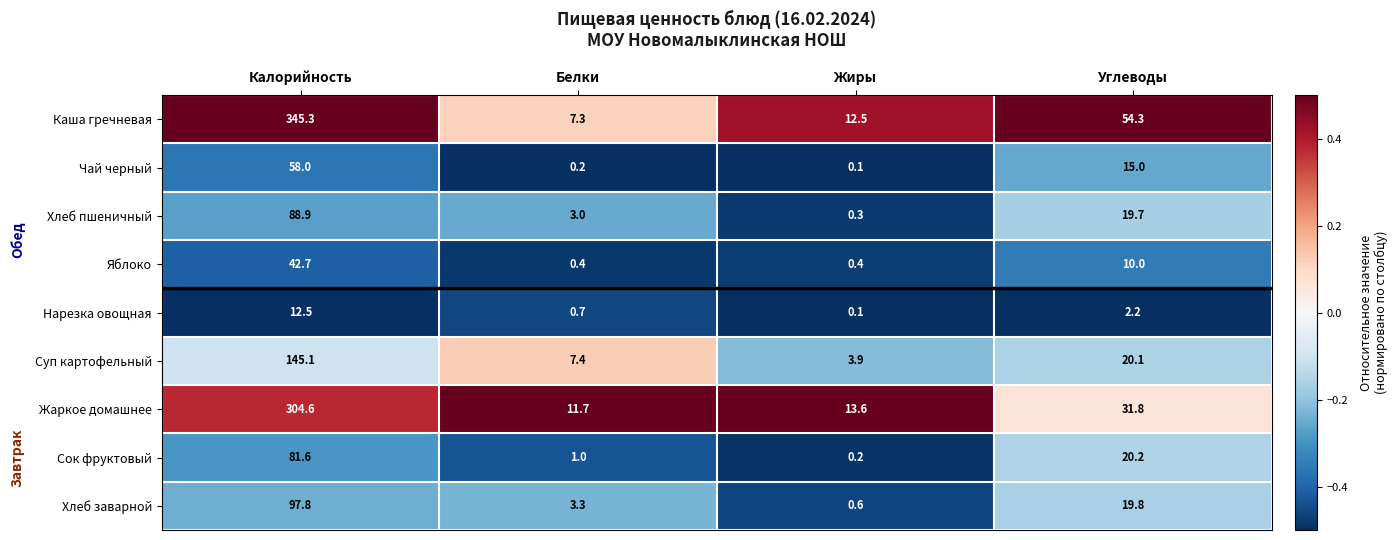

What is the greatest value displayed?

345.3